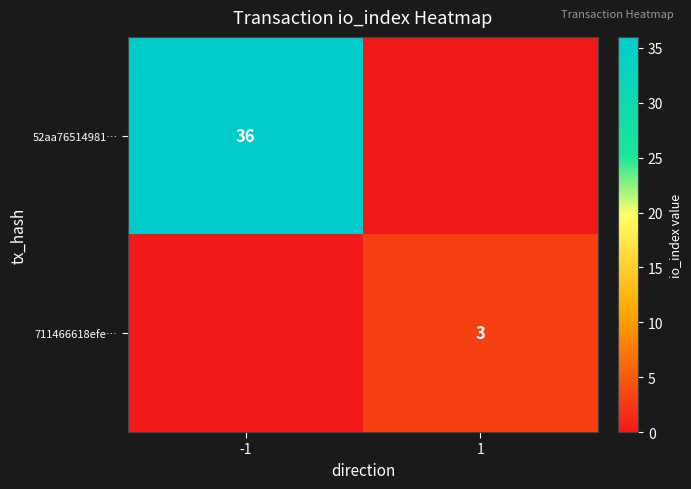

The 711466618efe… series shows 3 at 1. True or false?

True